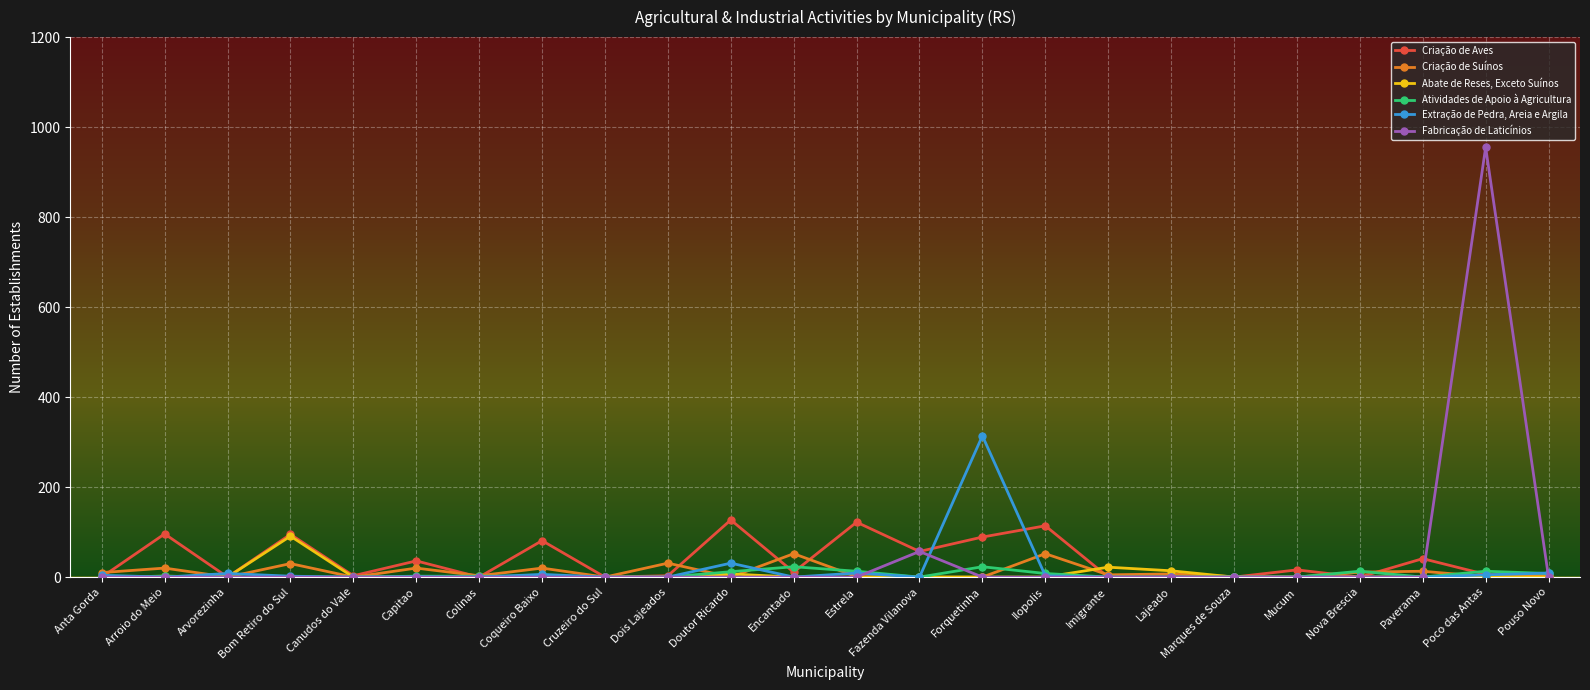

What is the total value across all series at Canudos do Vale?

3